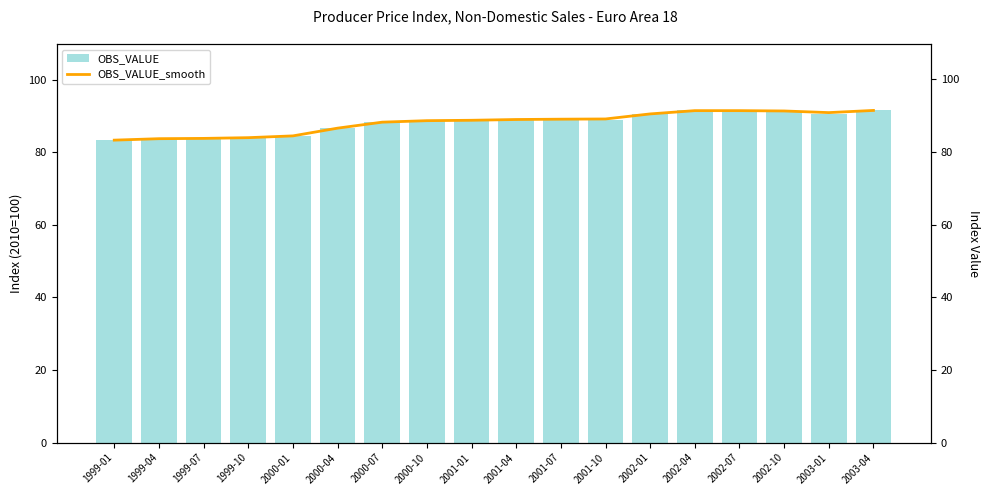

How many data points does each series have?

18